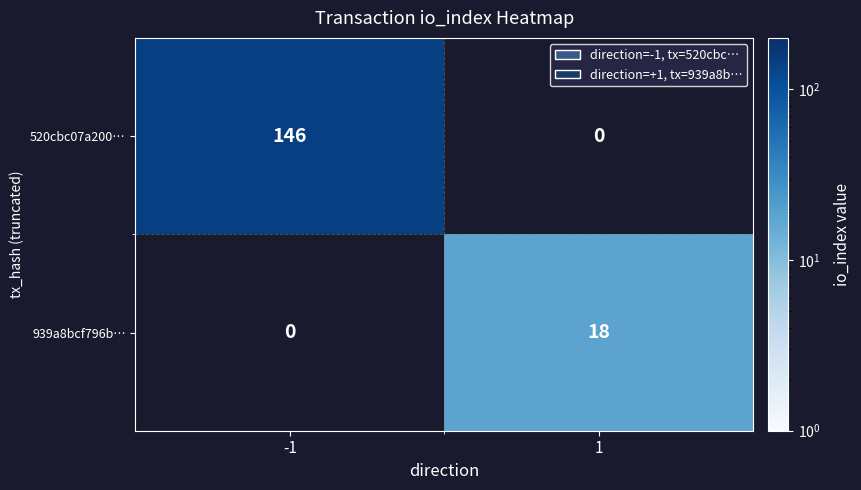

True or false: 520cbc07a200… has a value of 66 at -1.

False